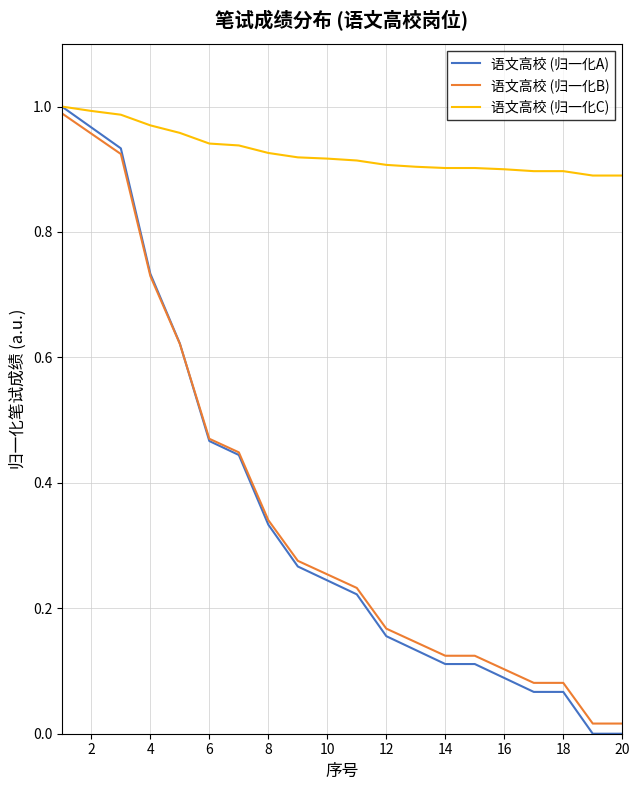

Which series has the widest spread of values?

语文高校 (归一化A)